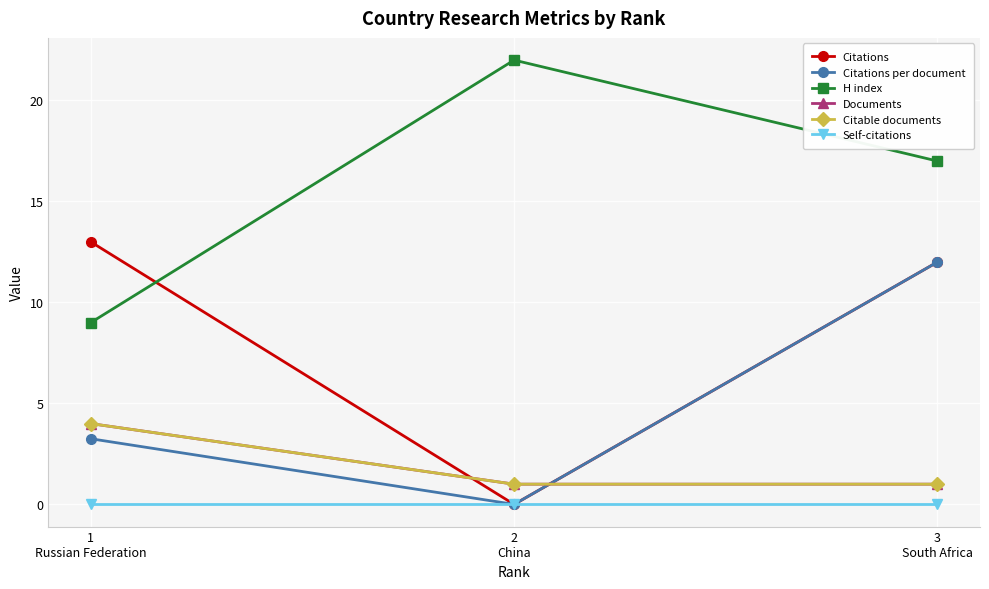

Is this an area chart (filled region under the line)?

No